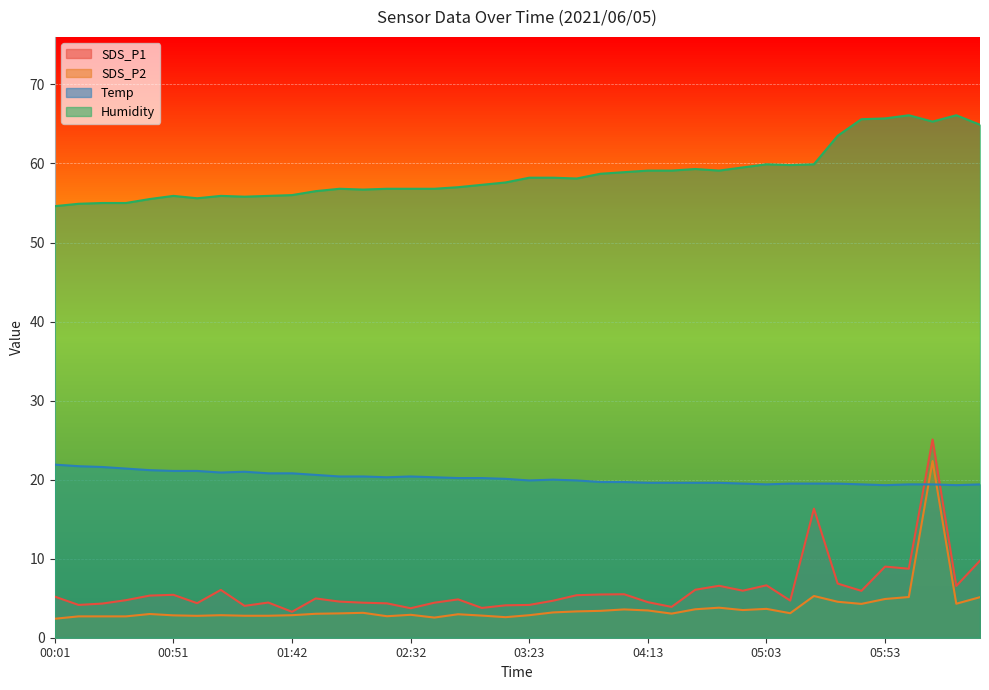

What is the value of the Temp point at the 13th from the left?

20.4